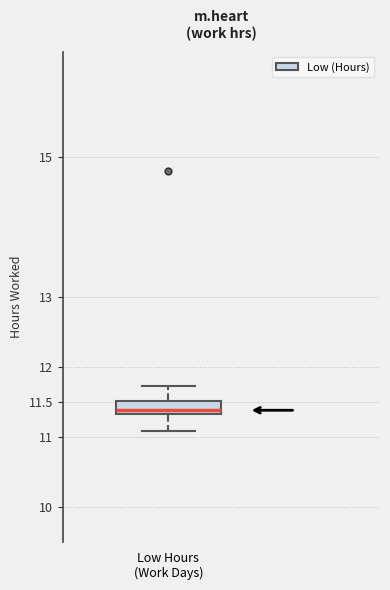

Where is the lower edge of the box for Low Hours (Work Days) on the y-axis? The values are not printed on the chart, so give them approximately, as read against the axis.

11.3